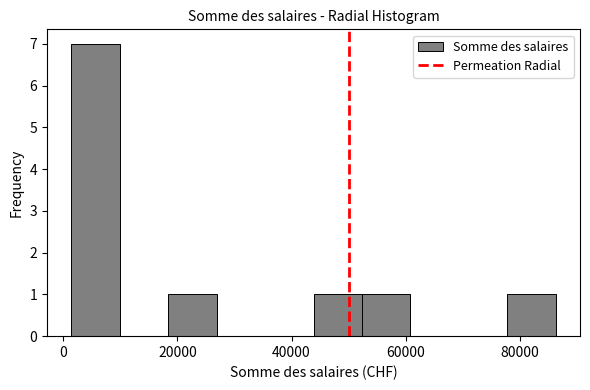

Over which range of the x-axis is the bar tallest?

2000 to 10000